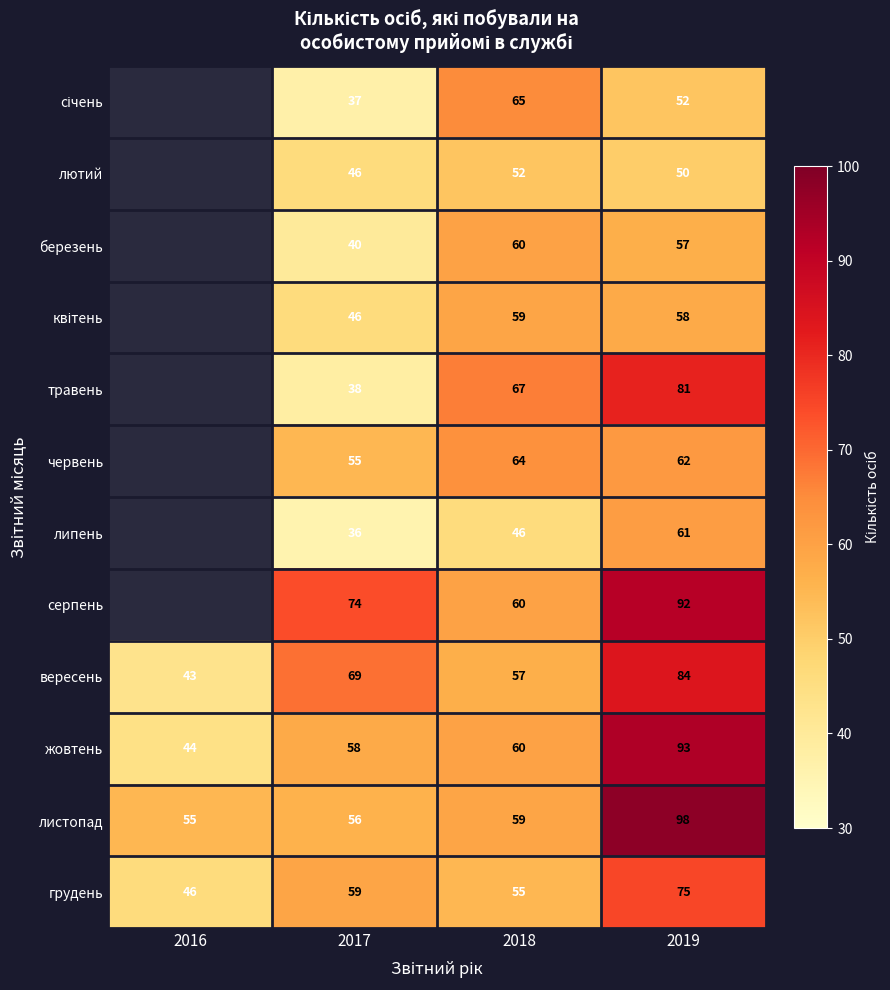

What is the difference between the maximum and minimum values in the жовтень series?

49